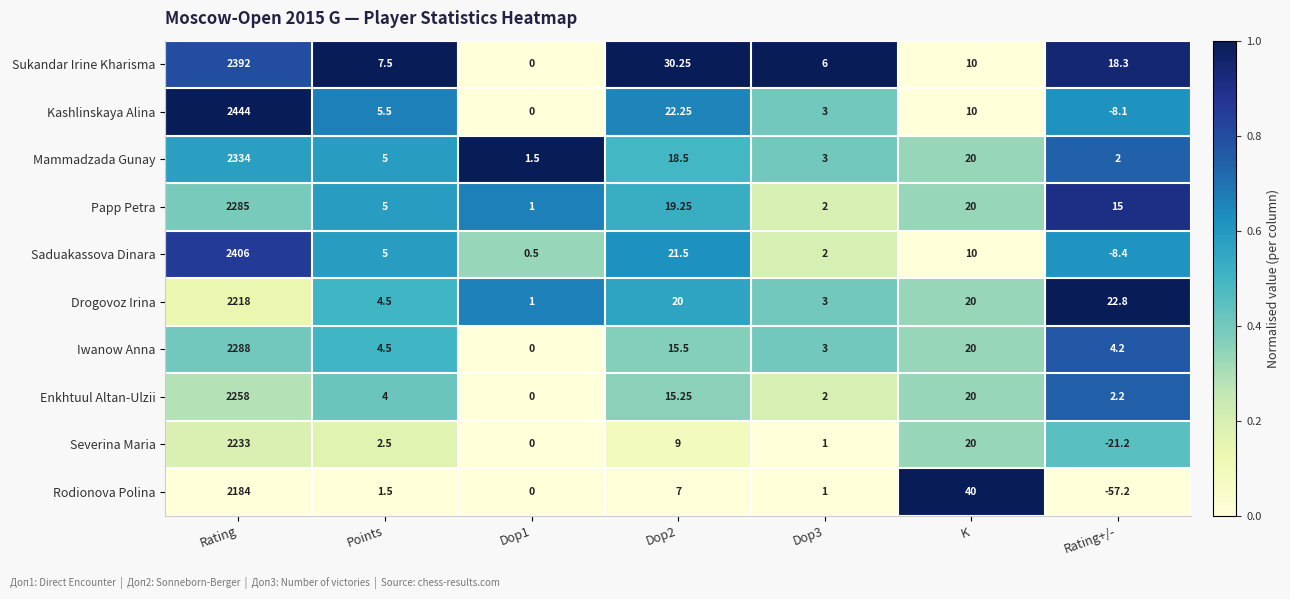

Which series has the widest spread of values?

Kashlinskaya Alina